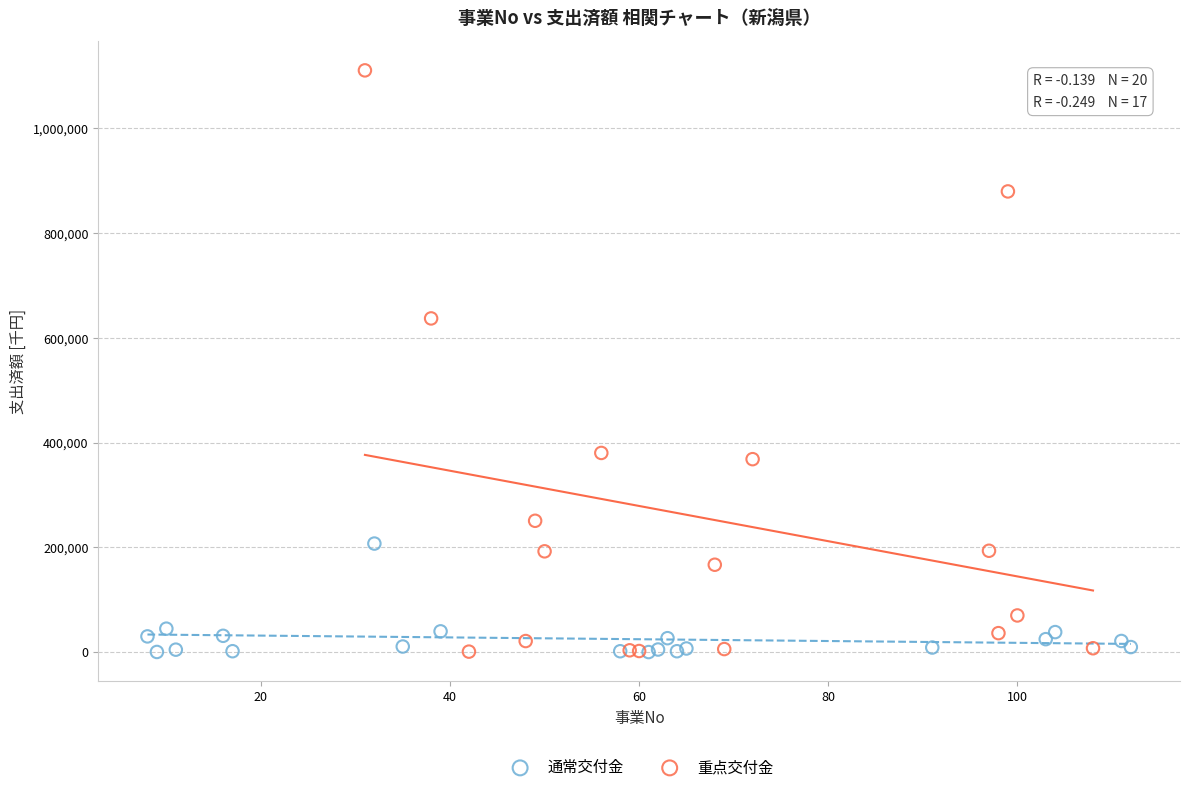

Which series has the widest spread of Y values?

重点交付金